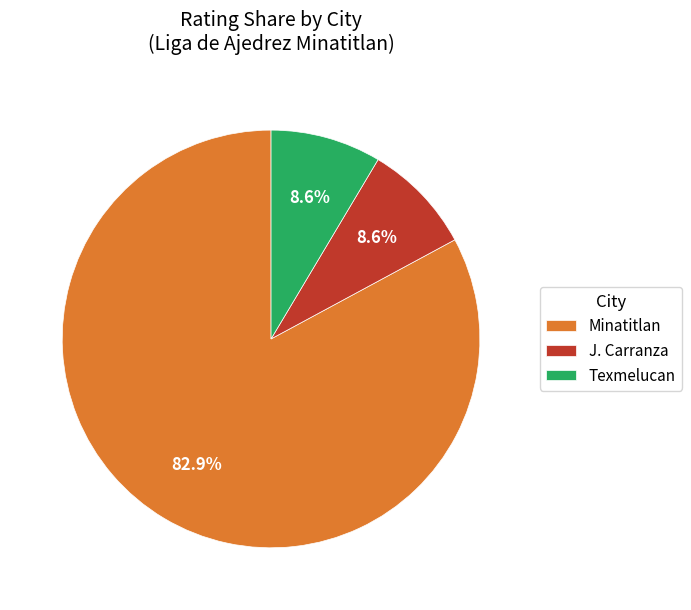

What percentage do Texmelucan and Minatitlan together represent?

91.4%